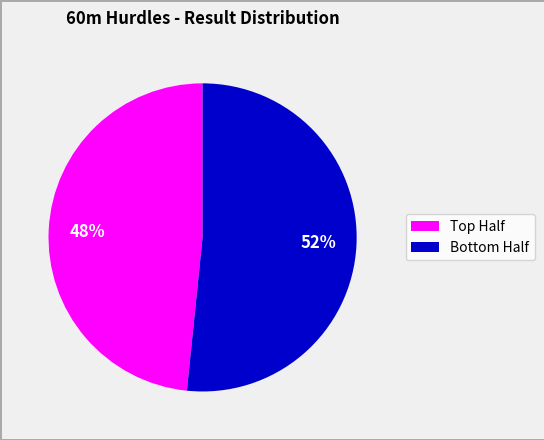

Which slice is the largest?

Bottom Half